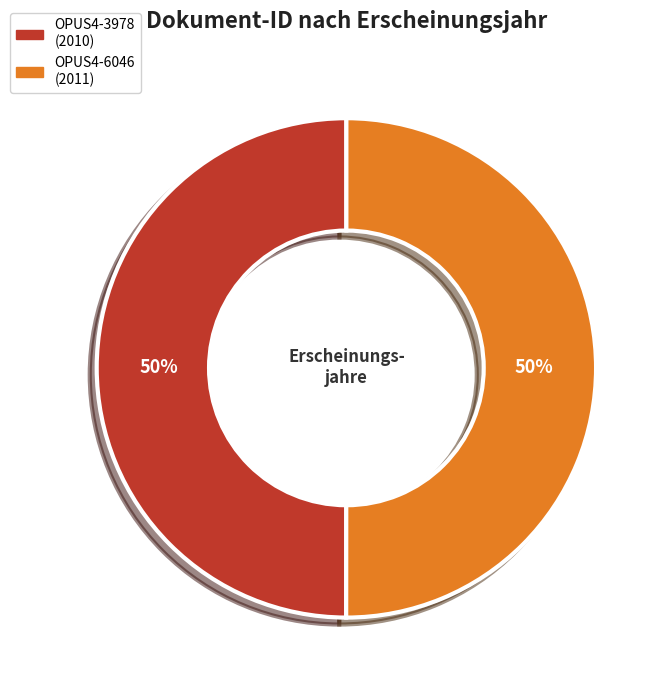

What percentage is the OPUS4-6046 slice, to the nearest percent?

50%